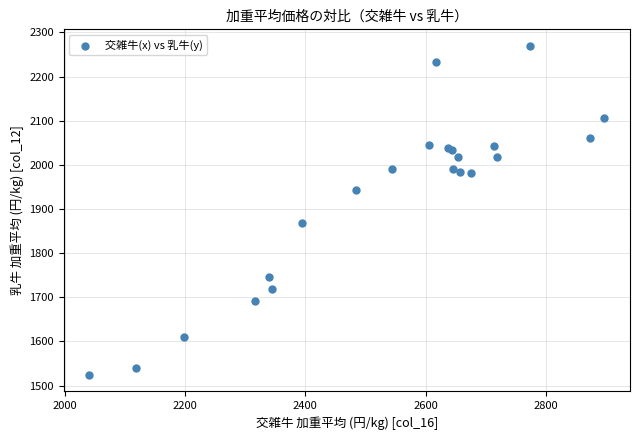

What Y value in the scatter plot is closest to 1897?

1869.2